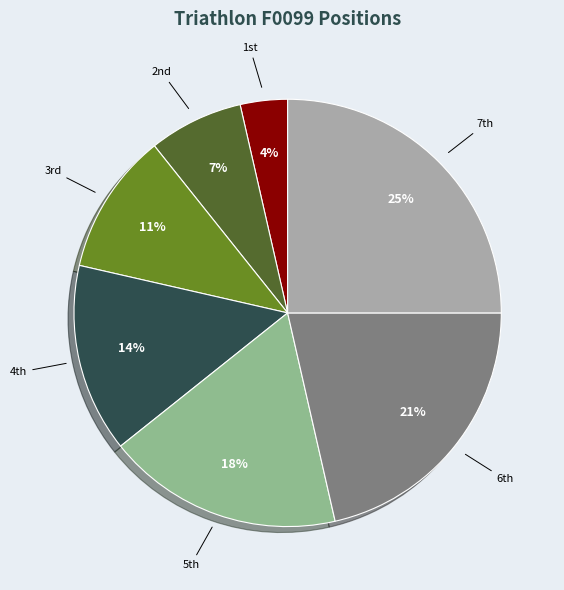

To the nearest percent, what is the average slice percentage?

14%